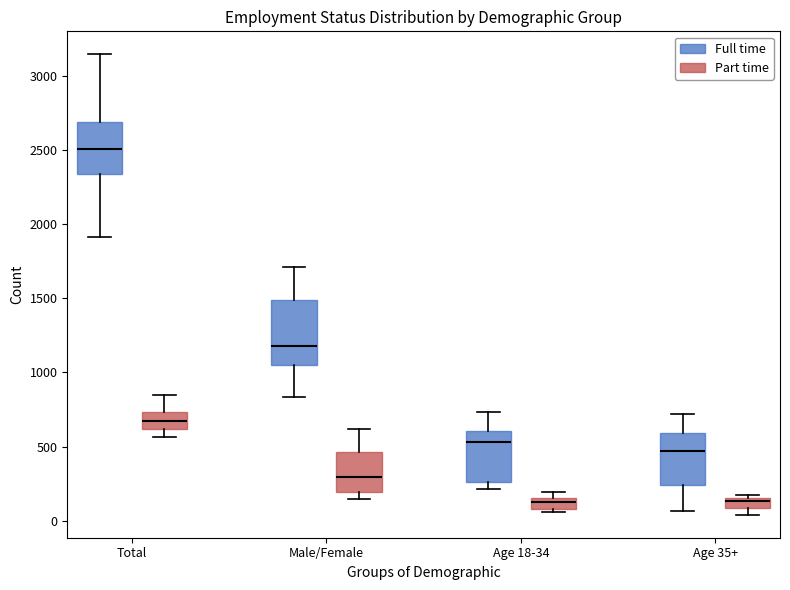

Which box is the tallest, from its lower edge to its upper edge?

Male/Female (Full time)